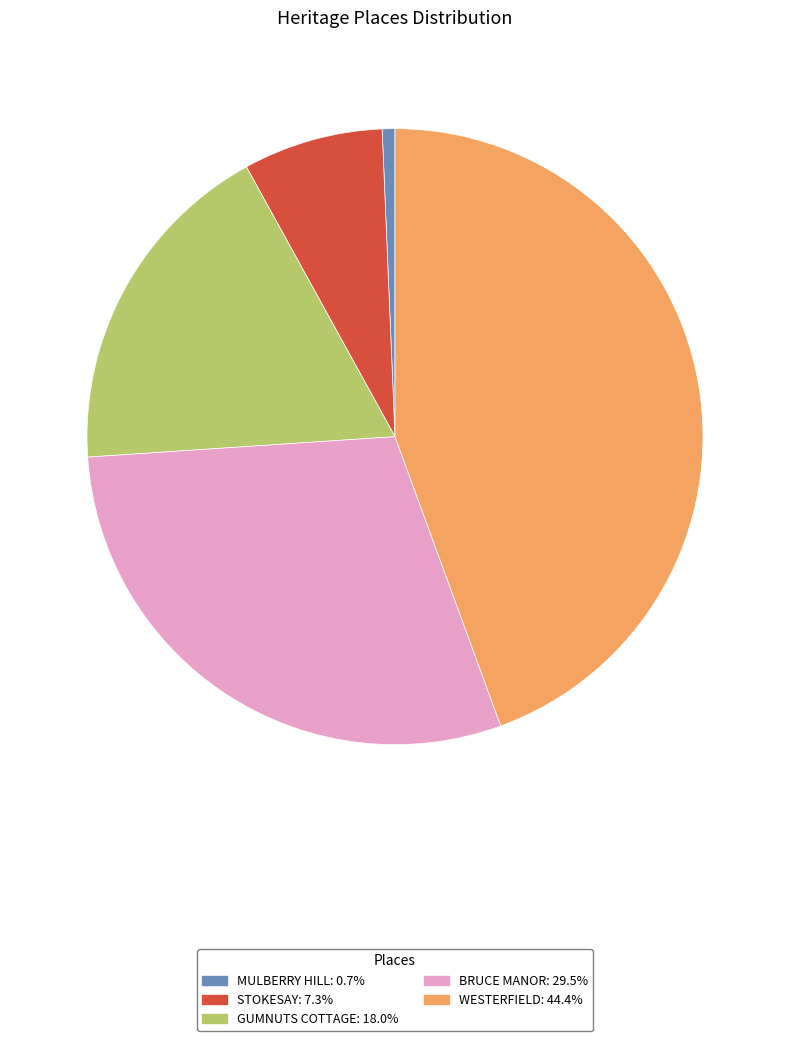

Combined, do STOKESAY and GUMNUTS COTTAGE account for over 50%?

No